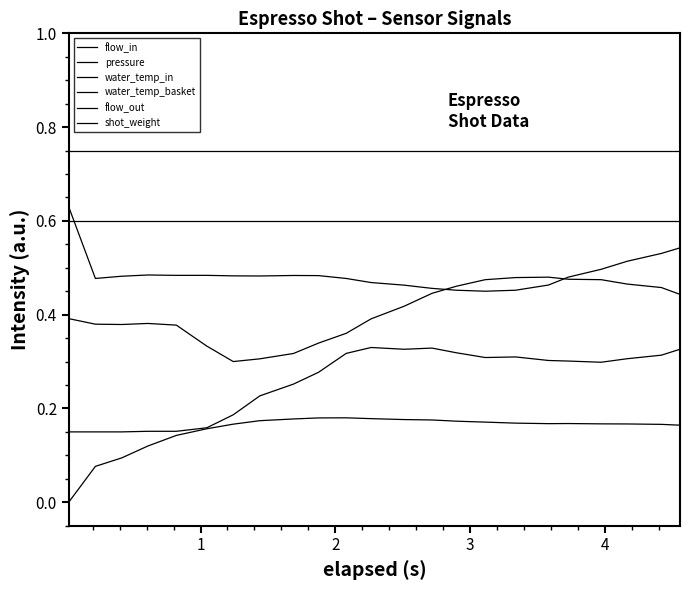

True or false: water_temp_basket and pressure cross at least once.

False